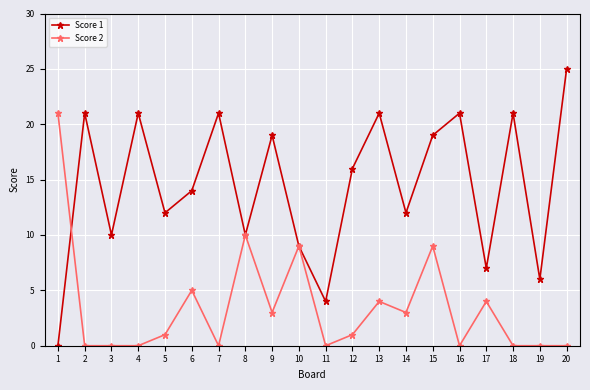

Which category has the lowest value in the Score 1 series?

1